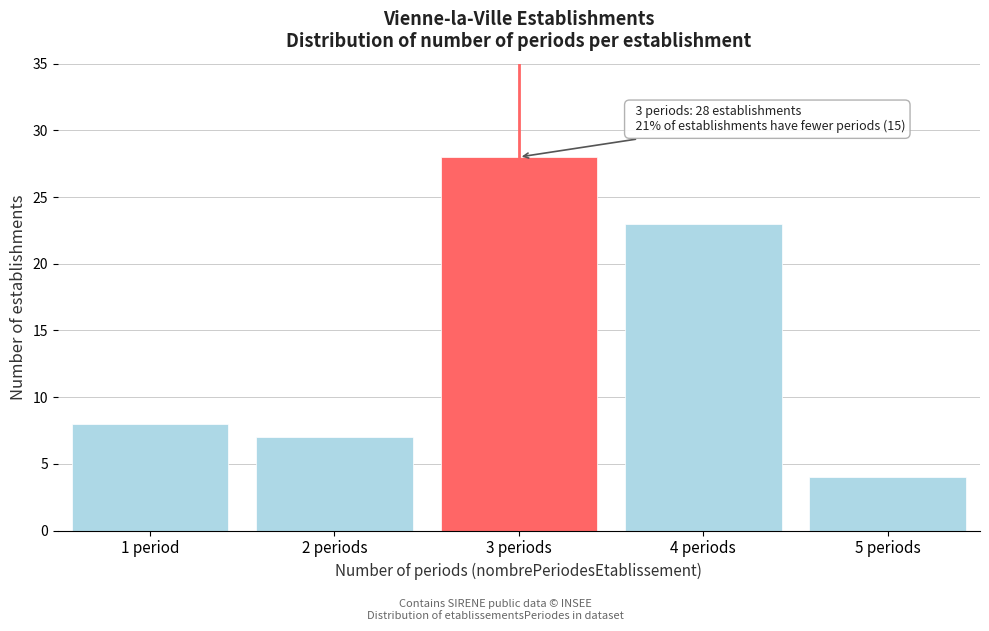

Reading right to left, list all the values displayed in this chart.

4	23	28	7	8